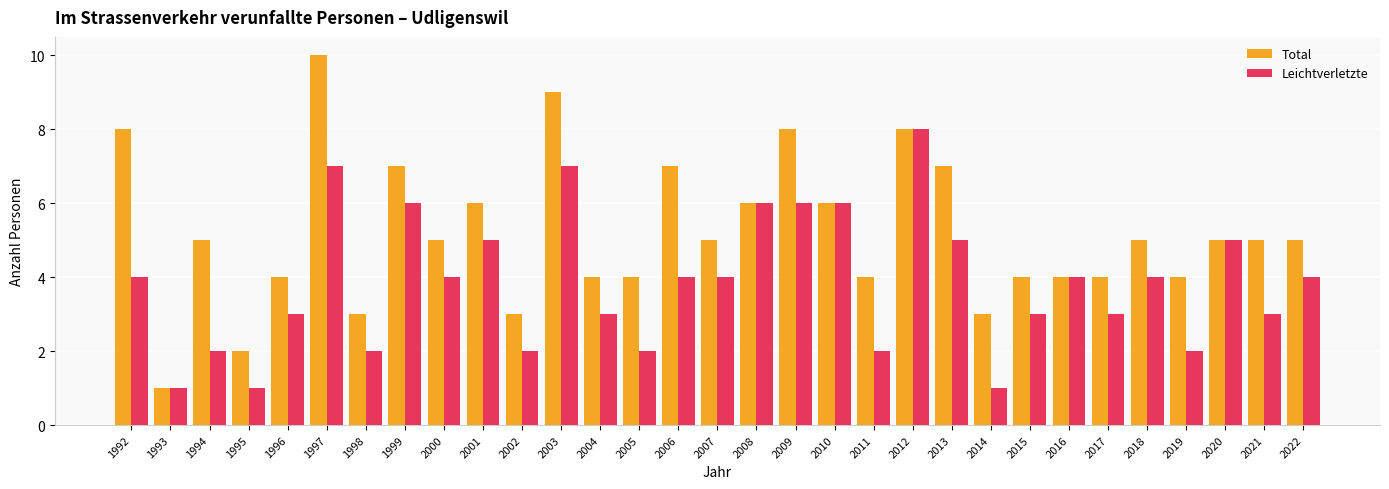

The Total series shows 8 at 2018. True or false?

False